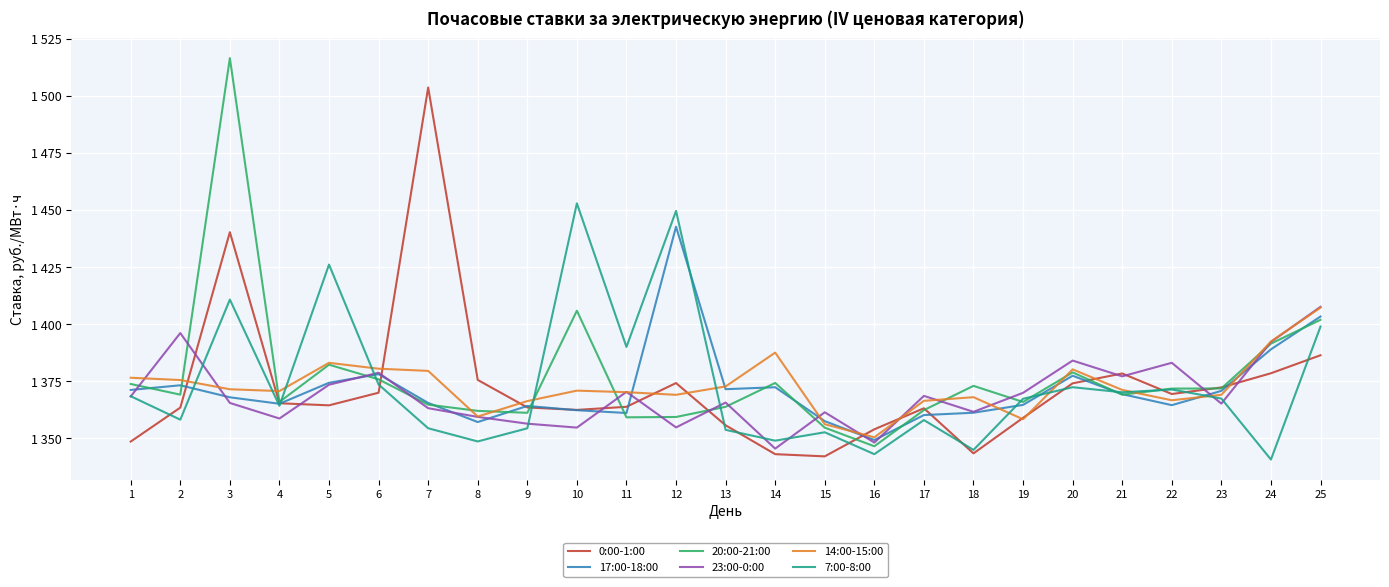

At which category is the sum across all series the highest?

3